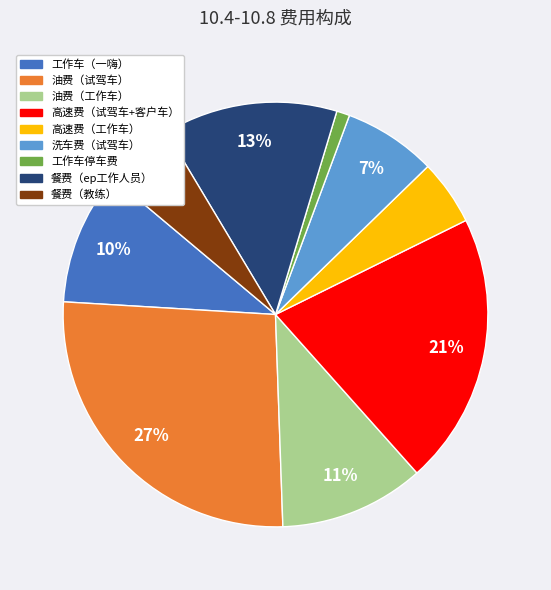

What percentage is the 洗车费（试驾车） slice, to the nearest percent?

7%